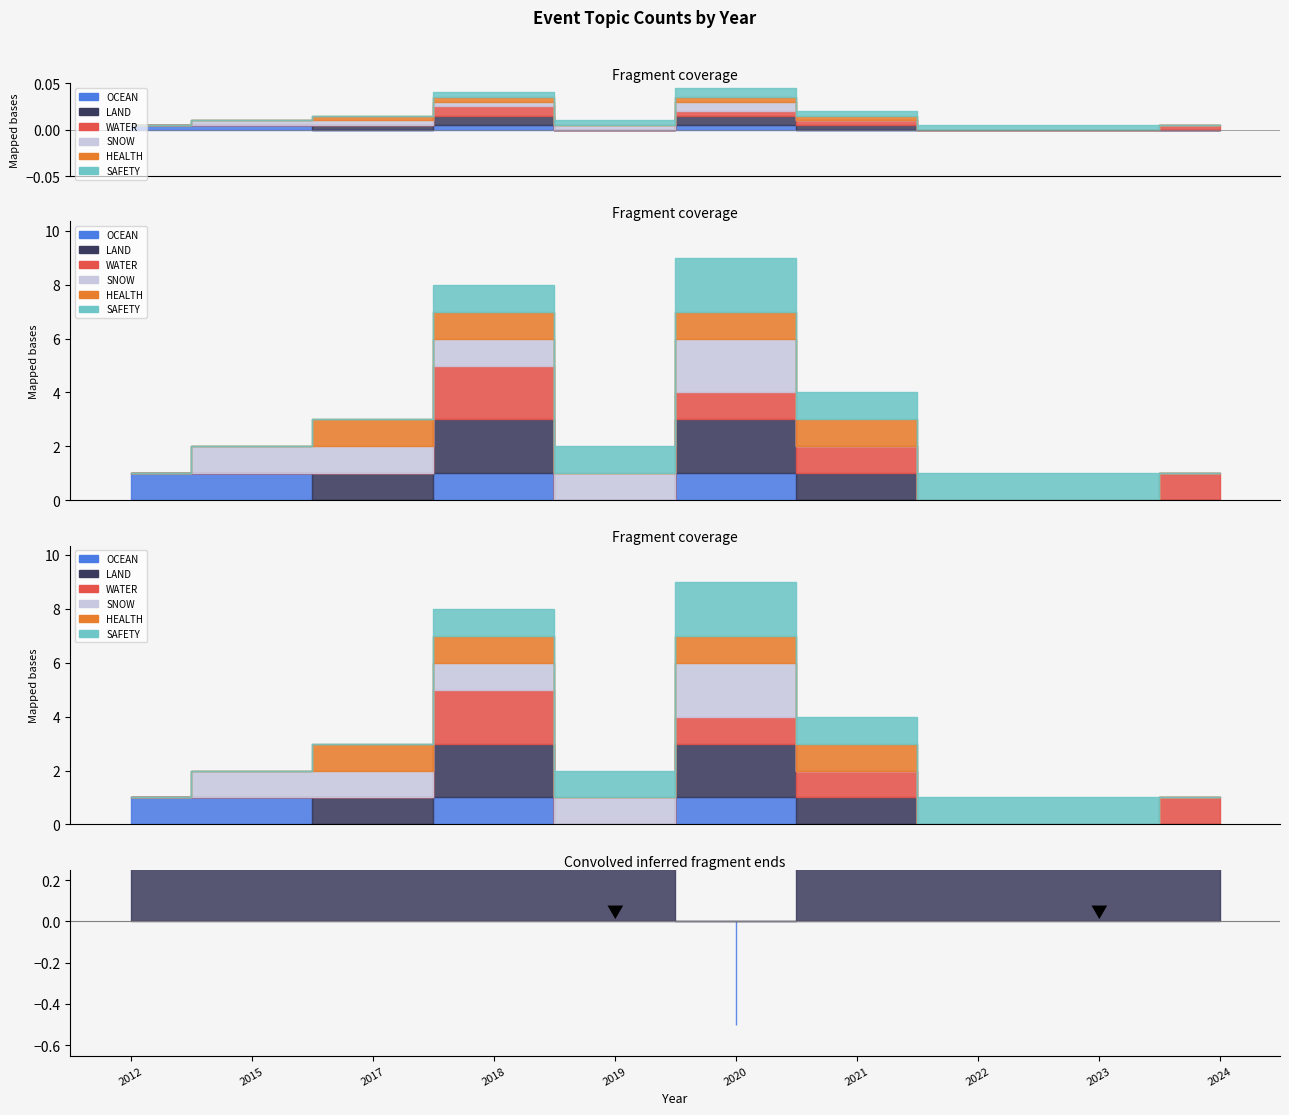

What is the difference between the highest and lowest values at 2024?

1